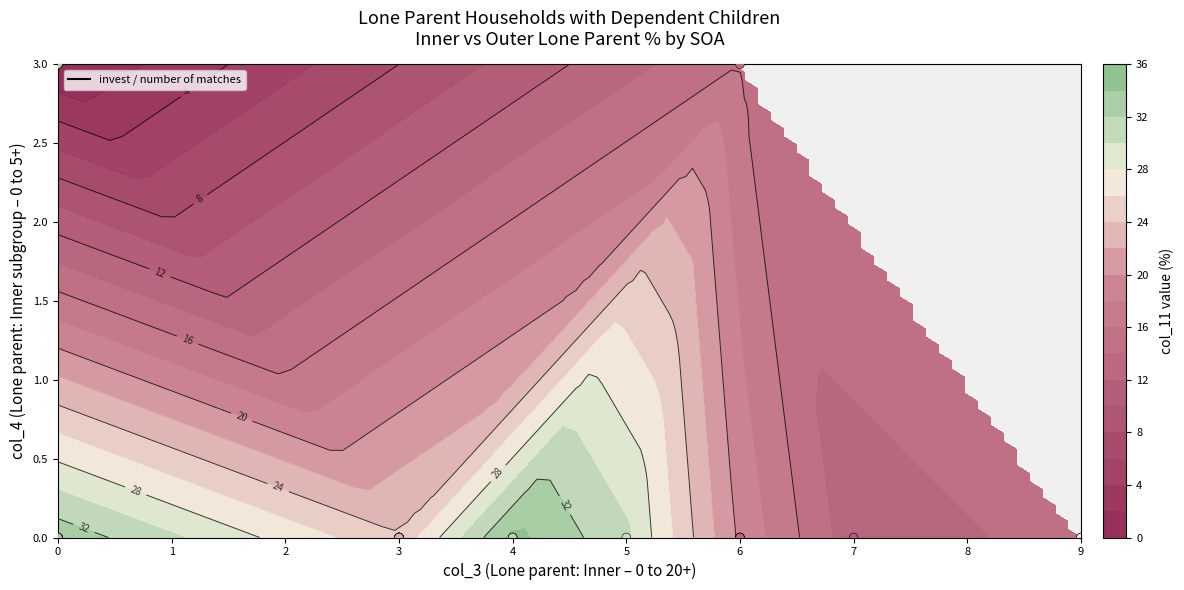

Count the number of categories in the chart.

35